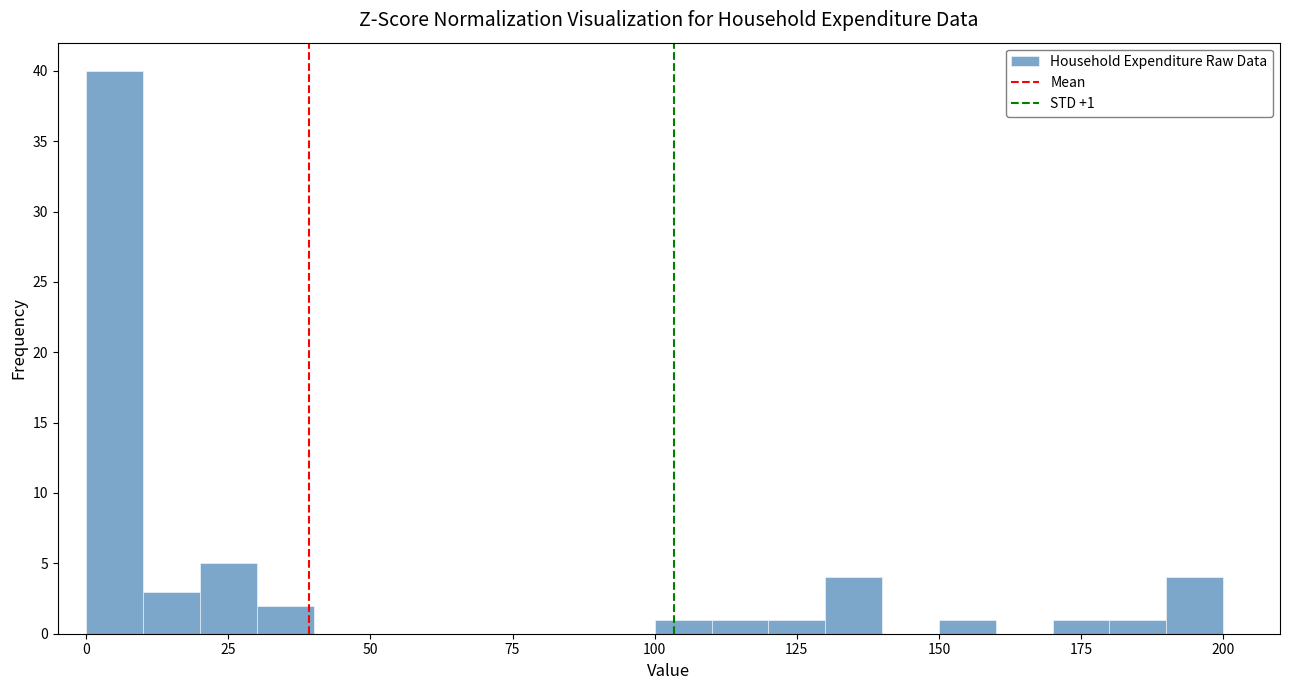

Around what value on the x-axis is the tallest bar? Give the approximate position of its centre, as read against the axis.

5